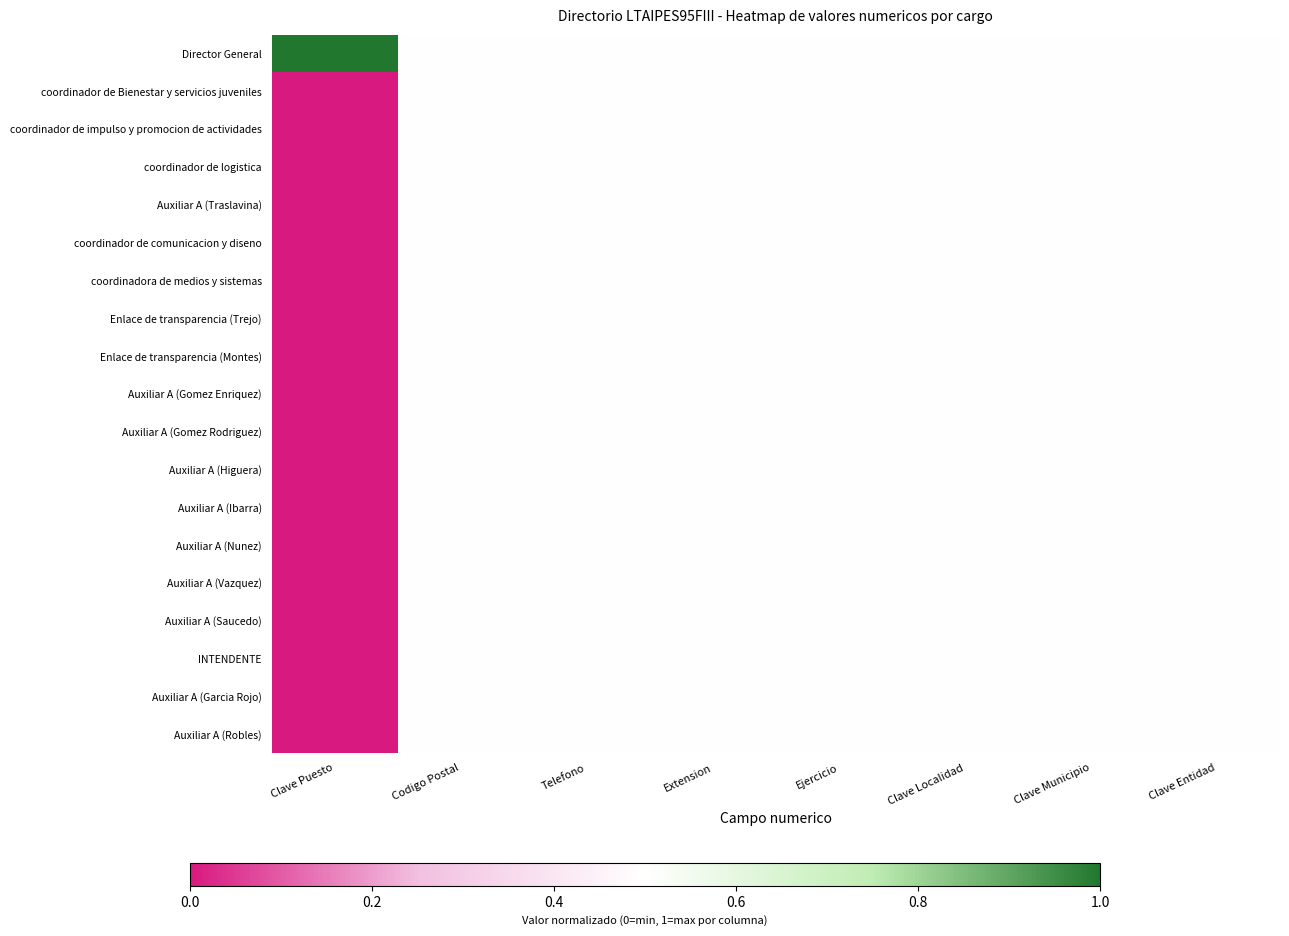

List the series in order of their peak value, lowest first.

coordinador de Bienestar y servicios juveniles, coordinador de impulso y promocion de actividades, coordinador de logistica, Auxiliar A (Traslavina), coordinador de comunicacion y diseno, coordinadora de medios y sistemas, Enlace de transparencia (Trejo), Enlace de transparencia (Montes), Auxiliar A (Gomez Enriquez), Auxiliar A (Gomez Rodriguez), Auxiliar A (Higuera), Auxiliar A (Ibarra), Auxiliar A (Nunez), Auxiliar A (Vazquez), Auxiliar A (Saucedo), INTENDENTE, Auxiliar A (Garcia Rojo), Auxiliar A (Robles), Director General